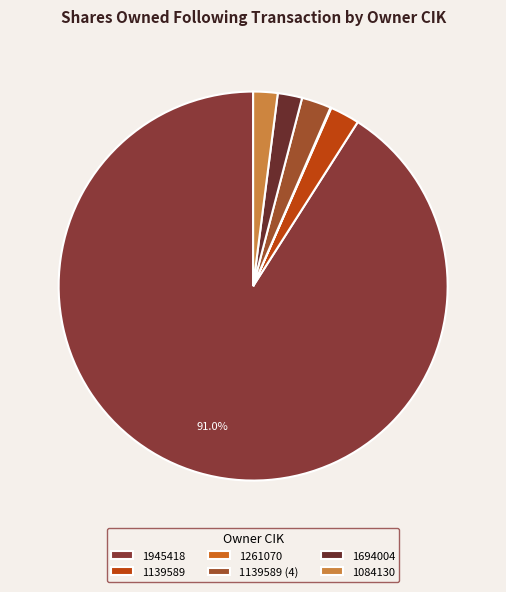

To the nearest percent, what percentage of the pie is 1139589 (4)?

2%